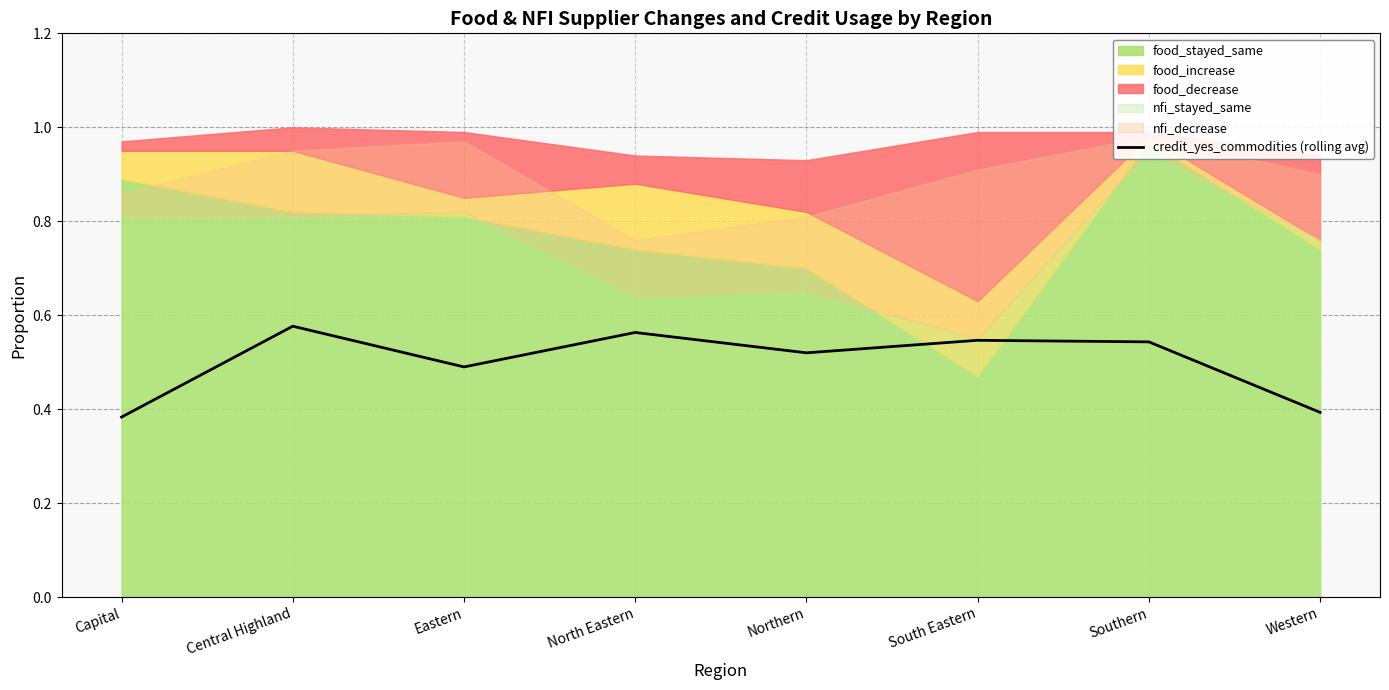

Between Northern and Southern, which is larger?

Southern